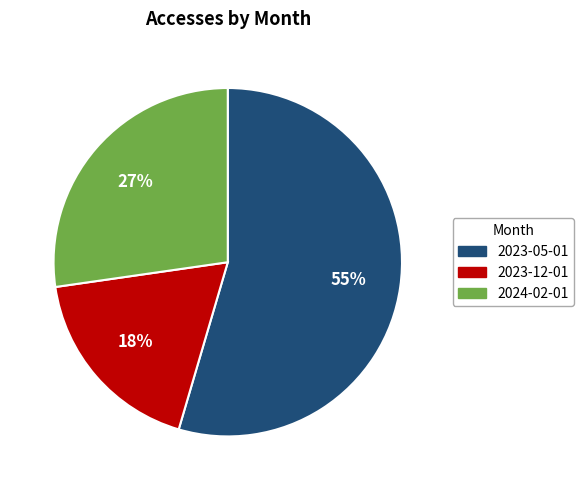

How many slices are in this pie chart?

3